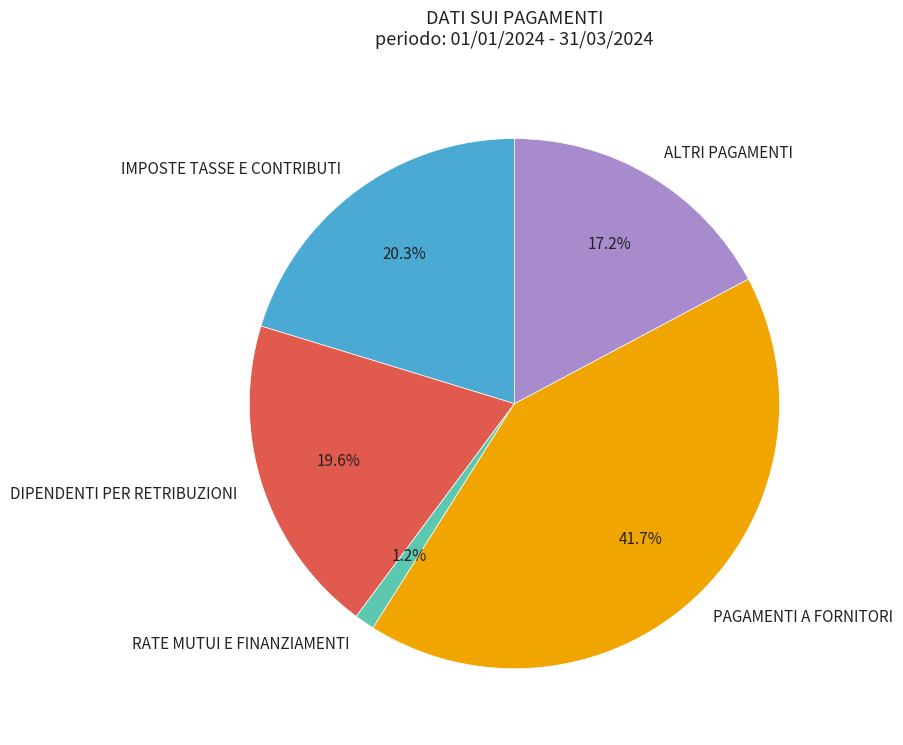

Is there any slice that represents more than half of the pie?

No